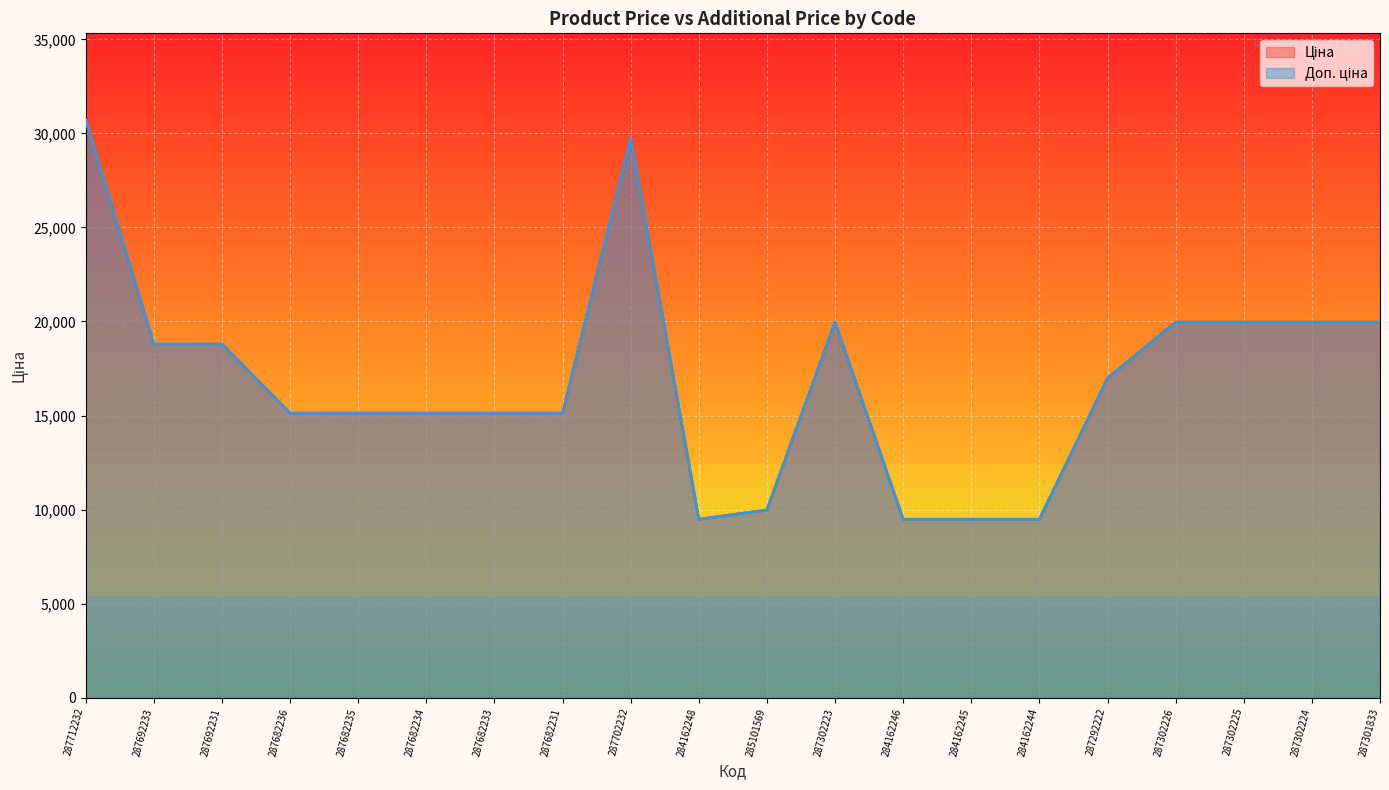

How many categories are shown in the chart?

20